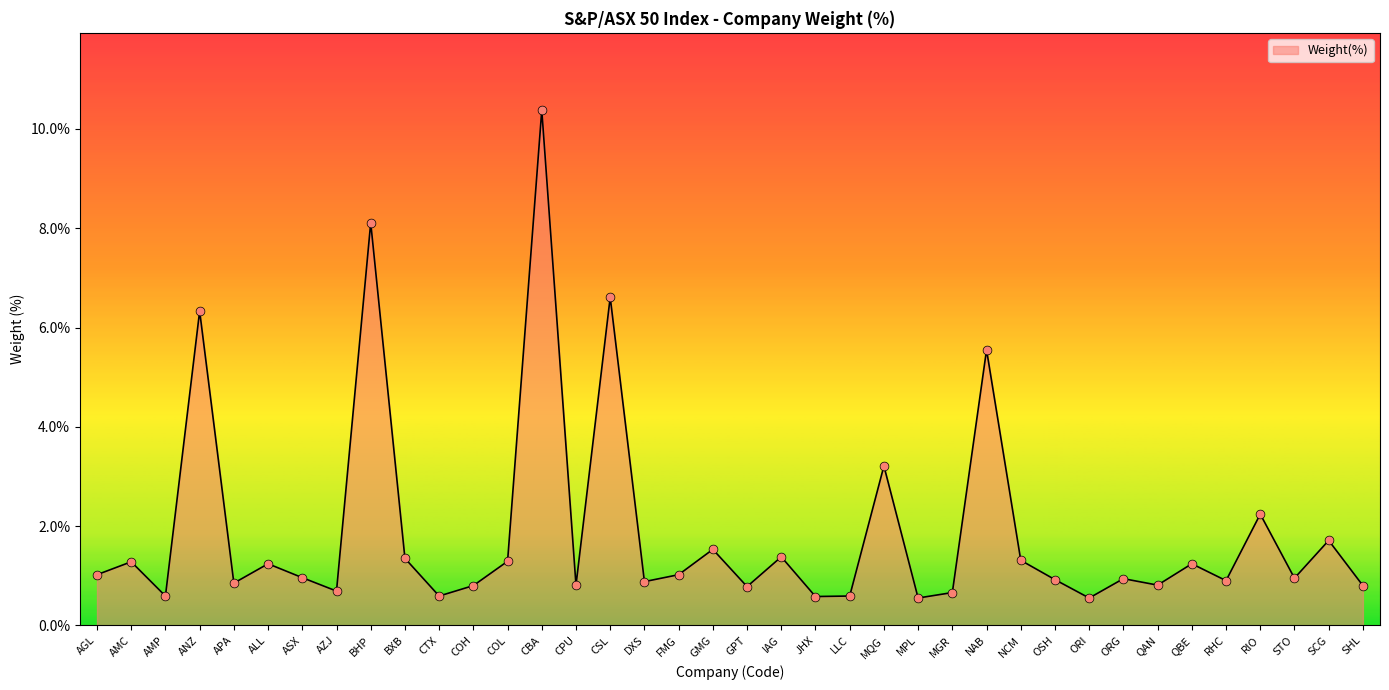

What is the change in value from OSH to QBE?

+0.3